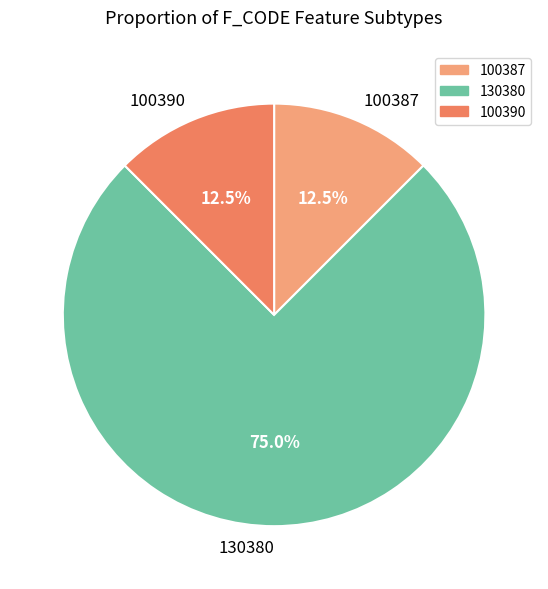

What portion of the pie excludes 100387?

87.5%